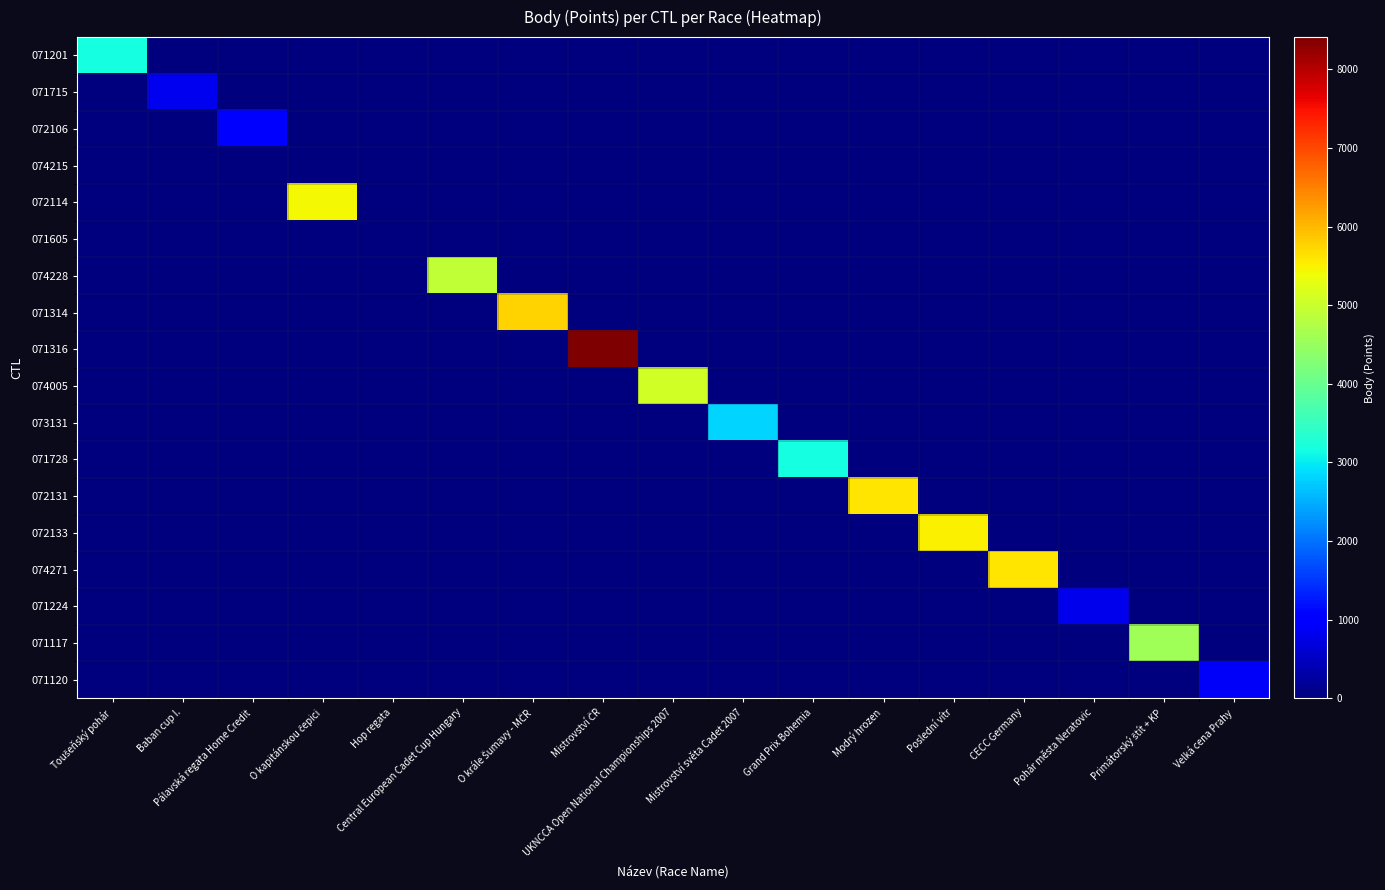

Which series has the largest range (max minus min)?

071316